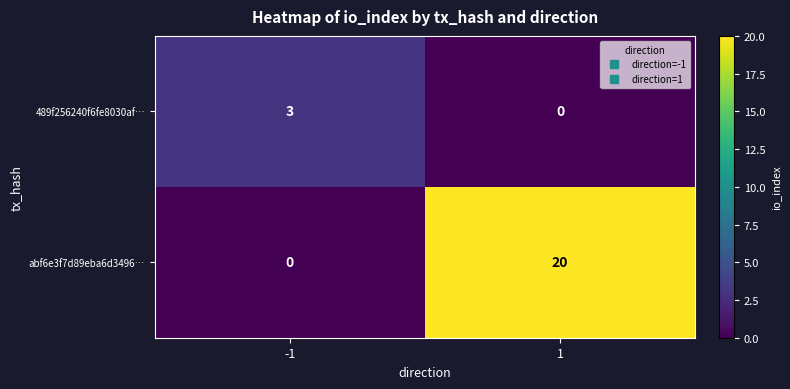

Which series has the largest total across all categories?

abf6e3f7d89eba6d3496…